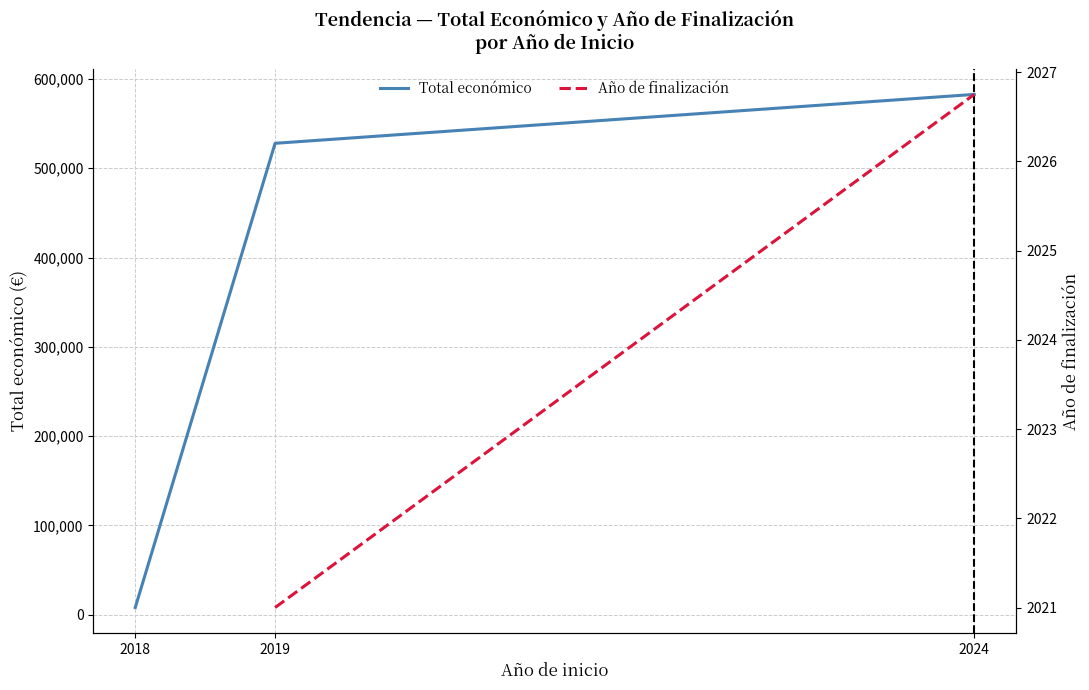

How many values in Año de finalización are above zero?

2